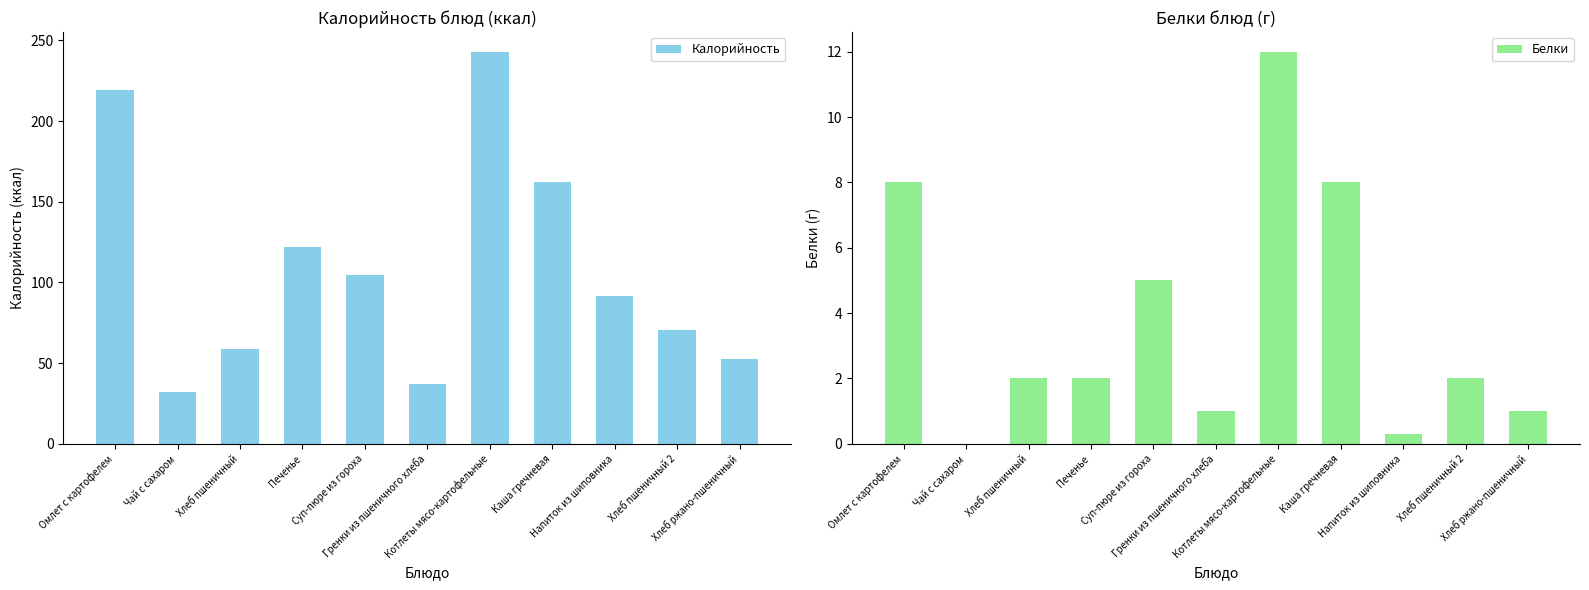

At which category is the sum across all series the highest?

Котлеты мясо-картофельные